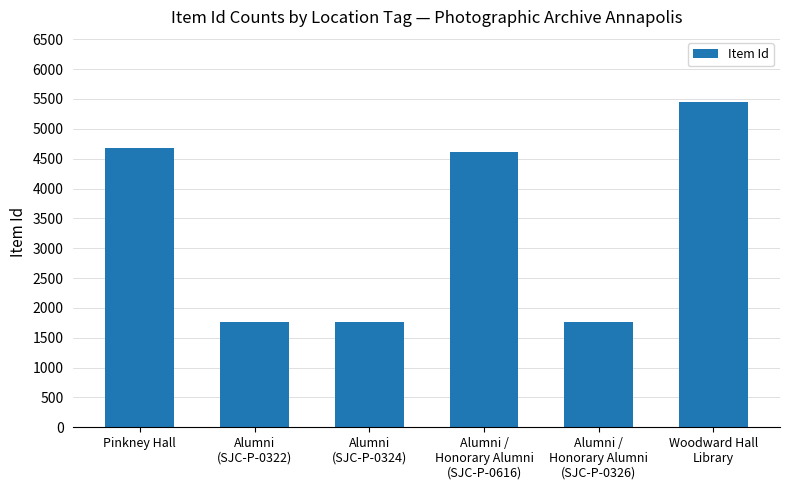

What is the greatest value displayed?

5450